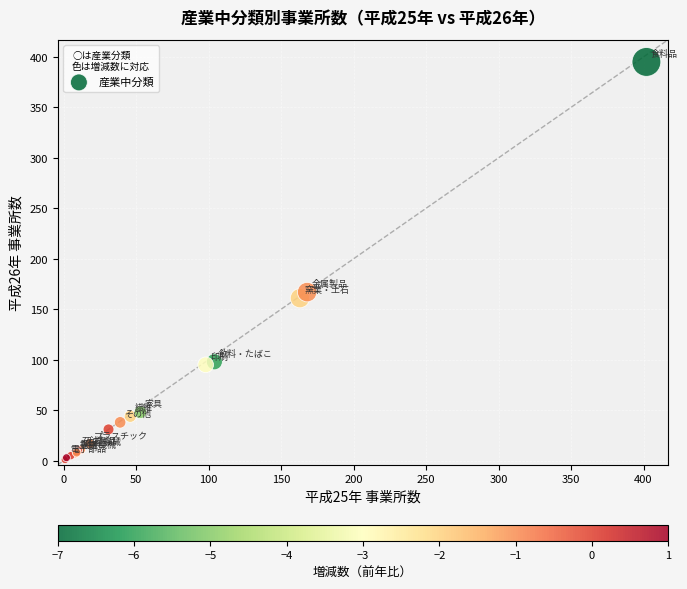

What Y value in the scatter plot is closest to 198?

167